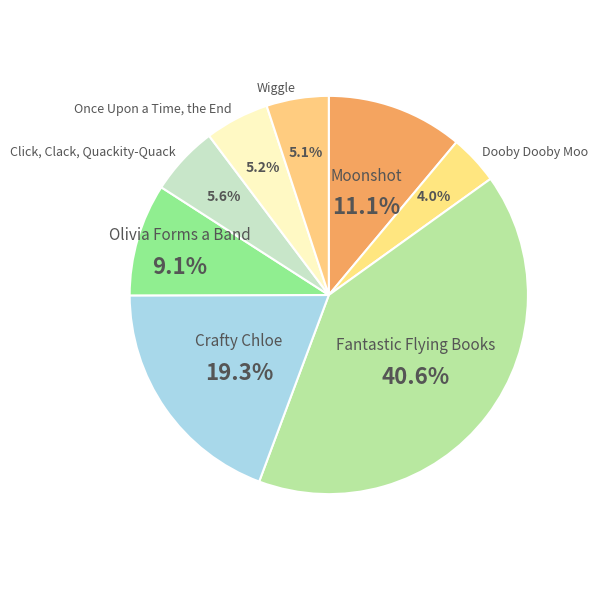

To the nearest percent, what is the difference between the largest and smallest slice percentages?

37%